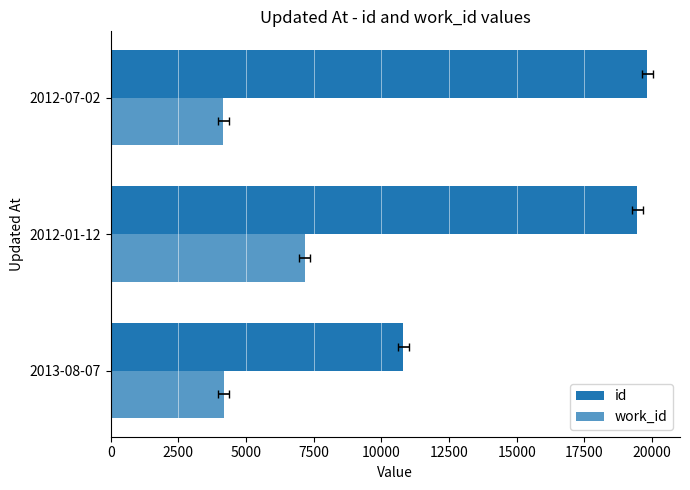

How many data points in work_id are above 4167?

1